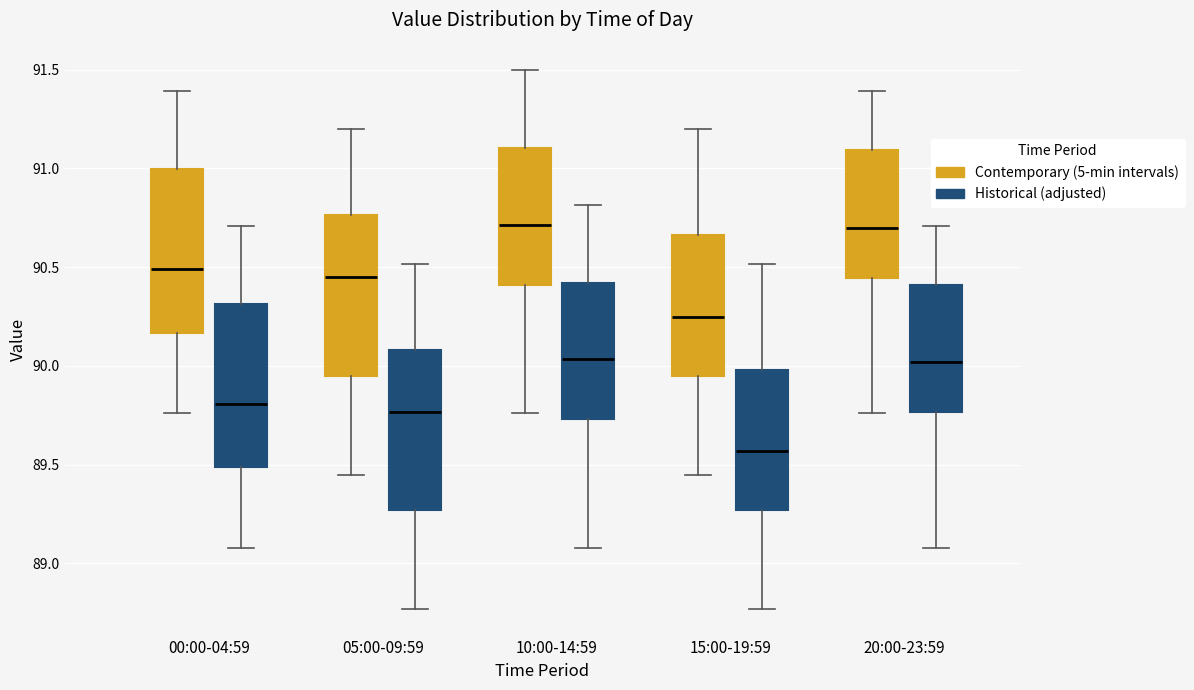

Reading left to right, transcribe this box plot: for each box, give where its median line is, the range the box spans, and where its two whiskers end, as read against the y-axis. The values are not printed on the chart, so give them approximately, as read against the axis.

00:00-04:59 (Contemporary (5-min intervals)): median 90.50, box 90.15 to 91.00, whiskers 89.75 to 91.40
00:00-04:59 (Historical (adjusted)): median 89.80, box 89.50 to 90.30, whiskers 89.10 to 90.70
05:00-09:59 (Contemporary (5-min intervals)): median 90.45, box 89.95 to 90.75, whiskers 89.45 to 91.20
05:00-09:59 (Historical (adjusted)): median 89.75, box 89.25 to 90.10, whiskers 88.75 to 90.50
10:00-14:59 (Contemporary (5-min intervals)): median 90.70, box 90.40 to 91.10, whiskers 89.75 to 91.50
10:00-14:59 (Historical (adjusted)): median 90.05, box 89.75 to 90.40, whiskers 89.10 to 90.80
15:00-19:59 (Contemporary (5-min intervals)): median 90.25, box 89.95 to 90.65, whiskers 89.45 to 91.20
15:00-19:59 (Historical (adjusted)): median 89.55, box 89.25 to 90.00, whiskers 88.75 to 90.50
20:00-23:59 (Contemporary (5-min intervals)): median 90.70, box 90.45 to 91.10, whiskers 89.75 to 91.40
20:00-23:59 (Historical (adjusted)): median 90.00, box 89.75 to 90.40, whiskers 89.10 to 90.70